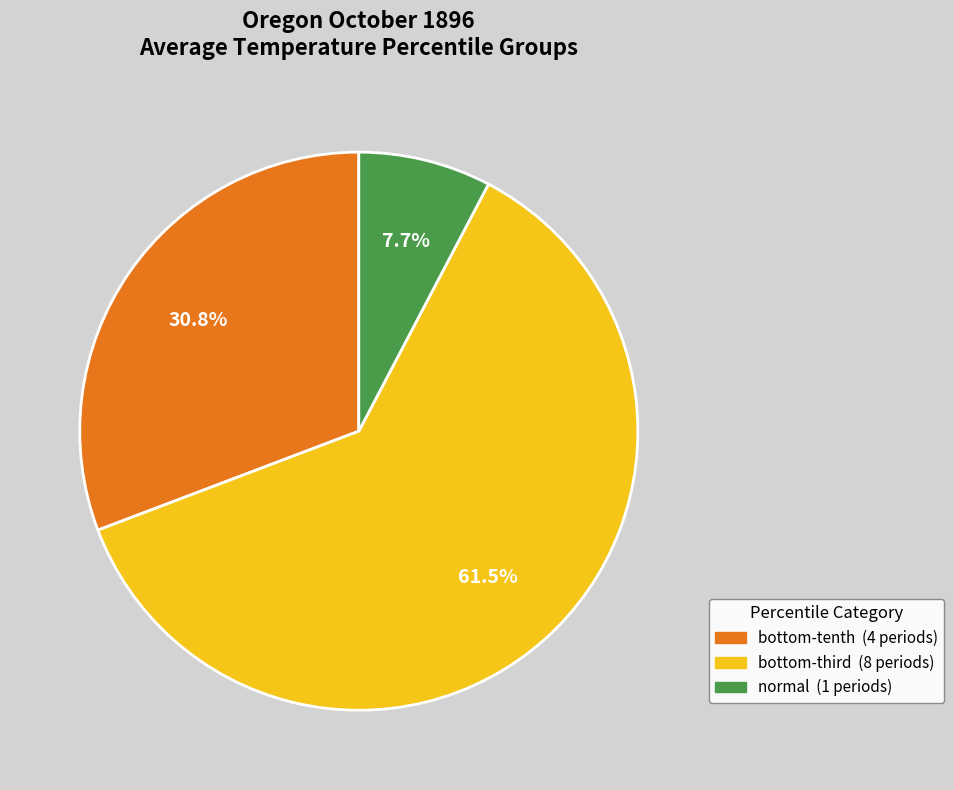

How much of the chart is everything except normal?

92.3%